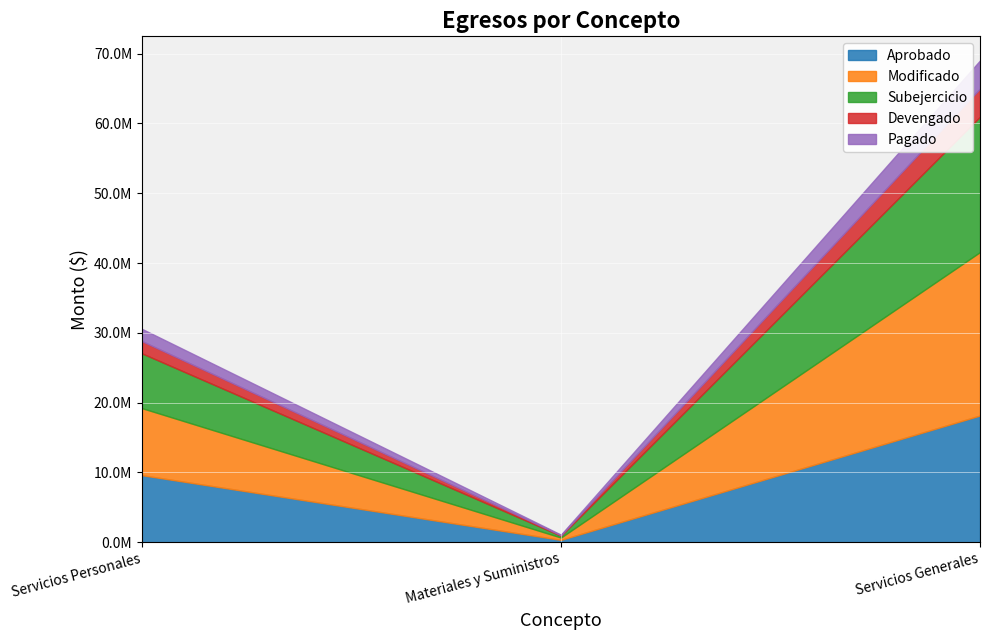

How many lines are shown in the chart?

5